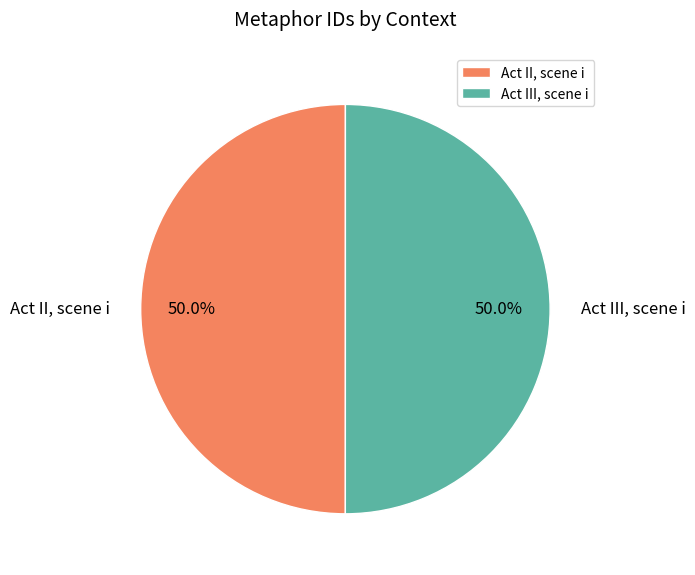

Is it true that Act III, scene i is 50% of the pie?

True